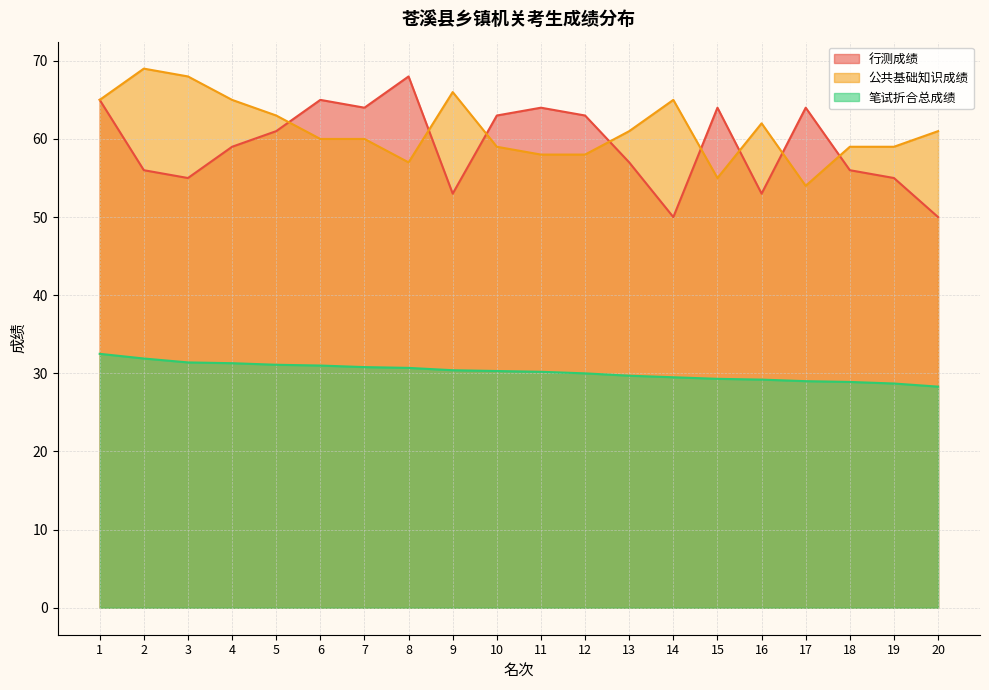

Reading right to left, list all the values displayed in this chart.

行测成绩: 20=50.0	19=55.0	18=56.0	17=64.0	16=53.0	15=64.0	14=50.0	13=57.0	12=63.0	11=64.0	10=63.0	9=53.0	8=68.0	7=64.0	6=65.0	5=61.0	4=59.0	3=55.0	2=56.0	1=65.0
公共基础知识成绩: 20=61.0	19=59.0	18=59.0	17=54.0	16=62.0	15=55.0	14=65.0	13=61.0	12=58.0	11=58.0	10=59.0	9=66.0	8=57.0	7=60.0	6=60.0	5=63.0	4=65.0	3=68.0	2=69.0	1=65.0
笔试折合总成绩: 20=28.3	19=28.7	18=28.9	17=29.0	16=29.2	15=29.3	14=29.5	13=29.7	12=30.0	11=30.2	10=30.3	9=30.4	8=30.7	7=30.8	6=31.0	5=31.1	4=31.3	3=31.4	2=31.9	1=32.5